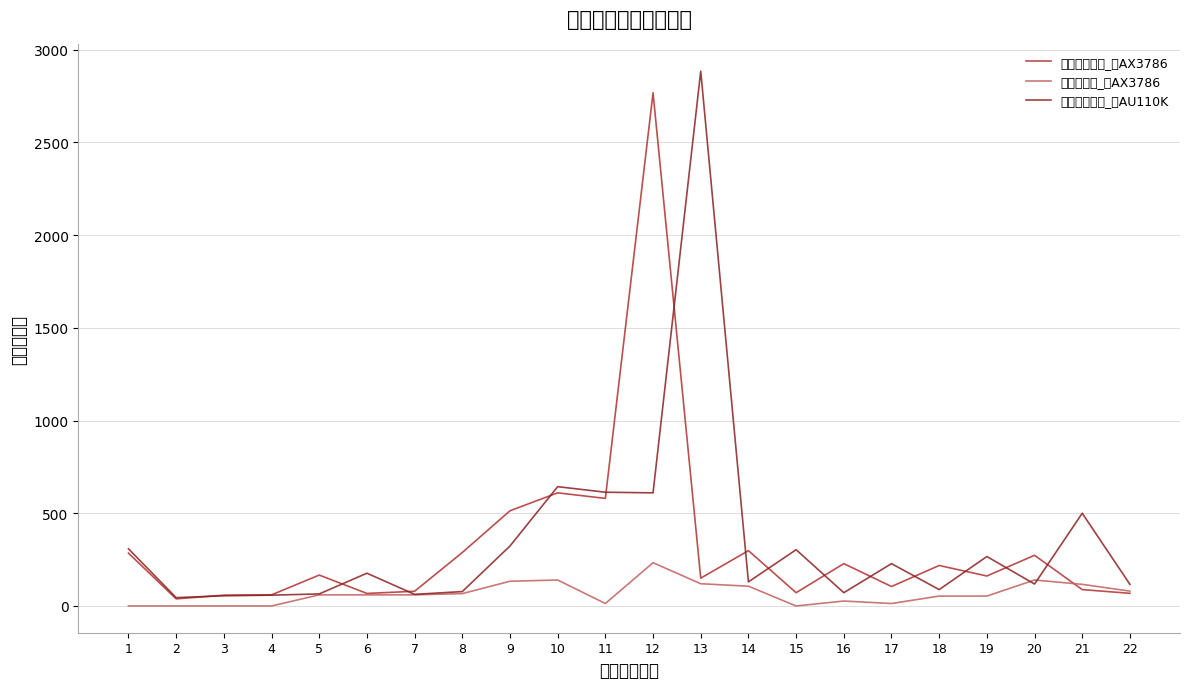

Which has a higher value, 14 or 1?

14